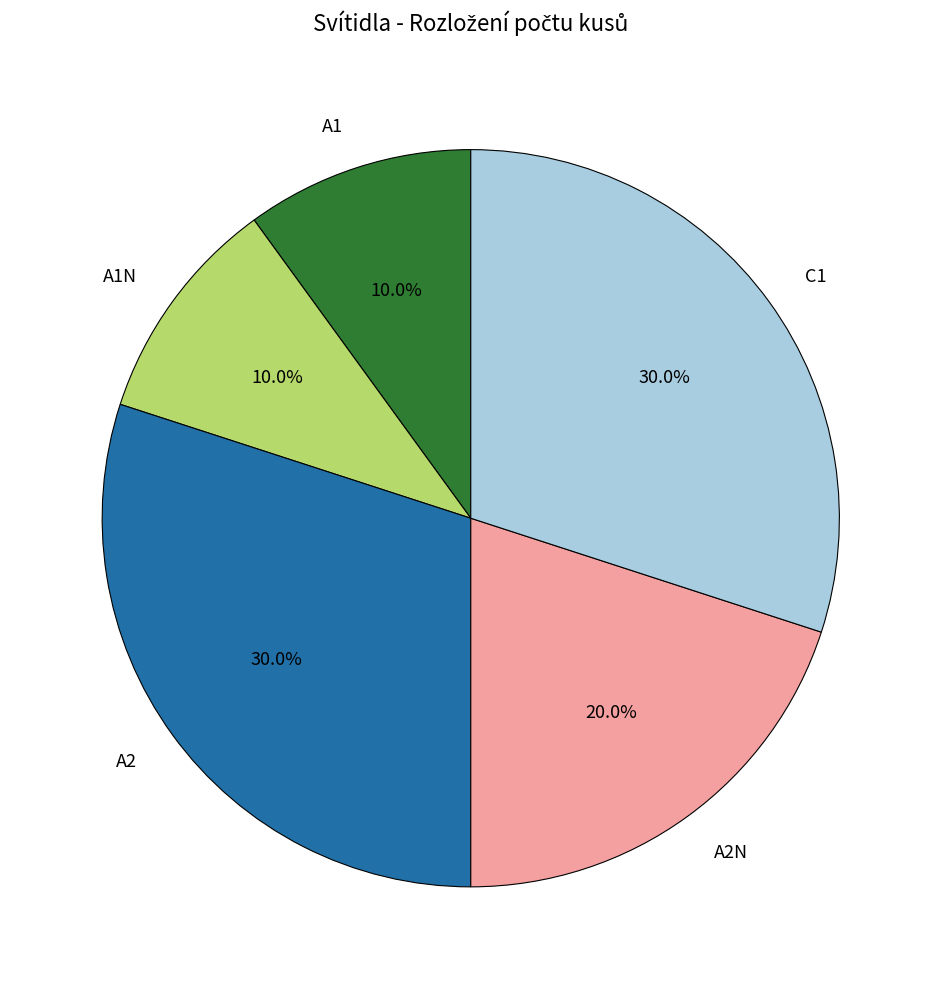

Does any single category account for the majority?

No